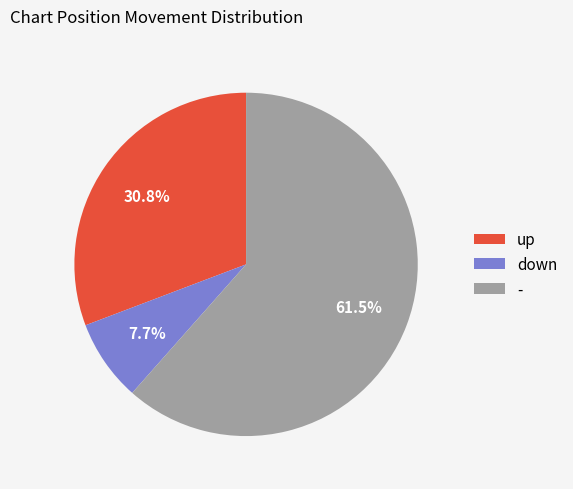

What is the largest slice in the pie chart?

-